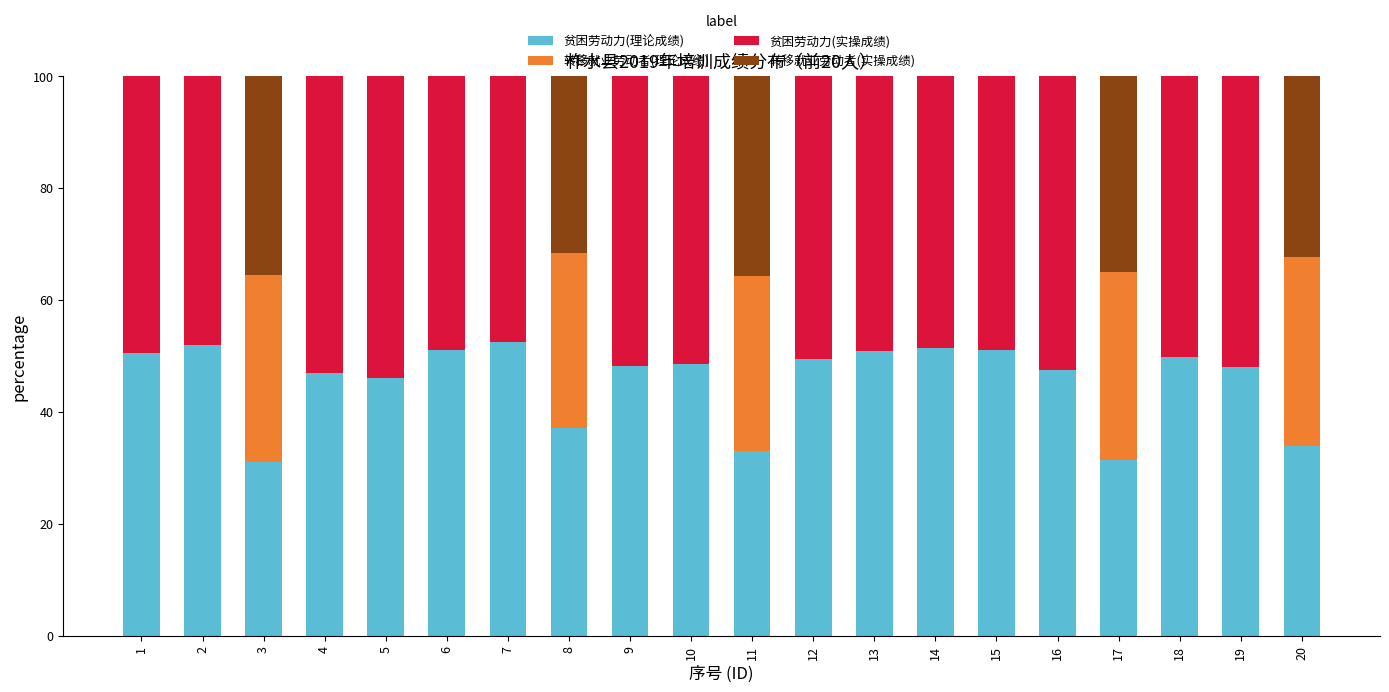

What is the total value across all series at 10?

100.0